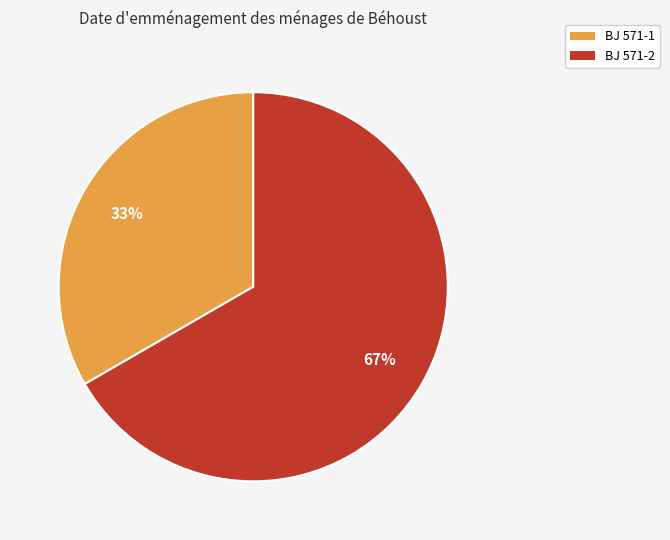

What is the largest slice in the pie chart?

BJ 571-2